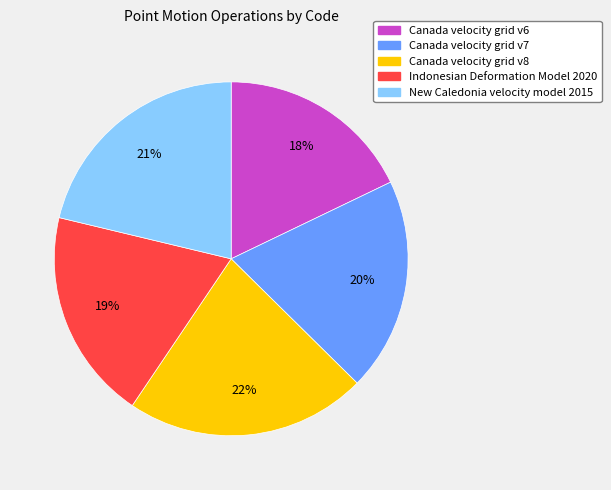

Is it true that Canada velocity grid v6 is 18% of the pie?

True